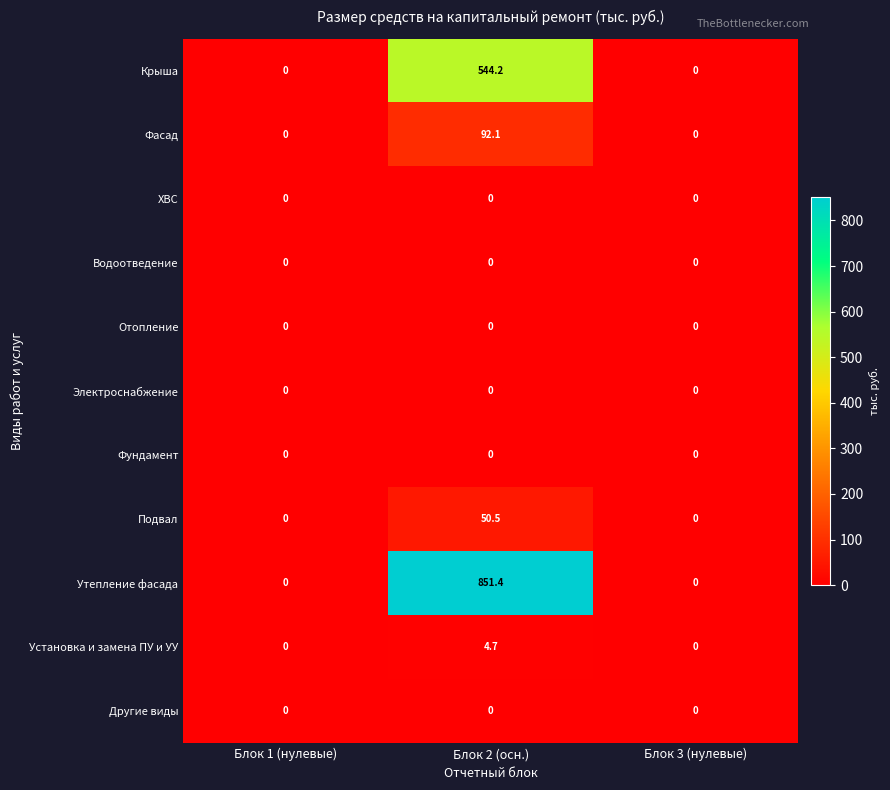

The value of Электроснабжение at Блок 3 (нулевые) is 0.0. True or false?

True